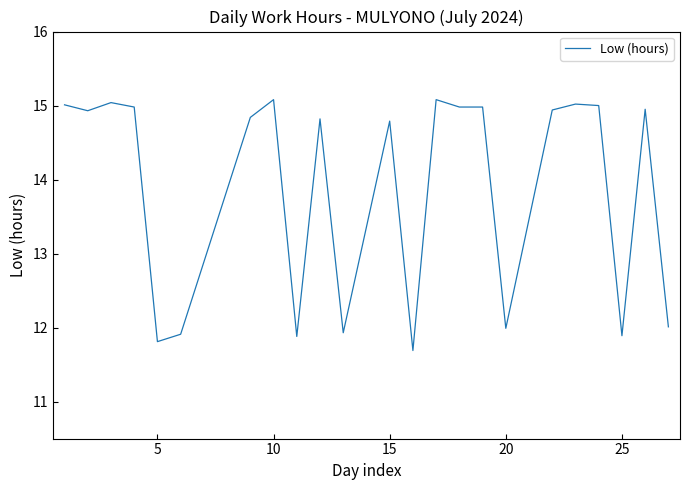

What is the difference between the second highest and minimum values?

3.4